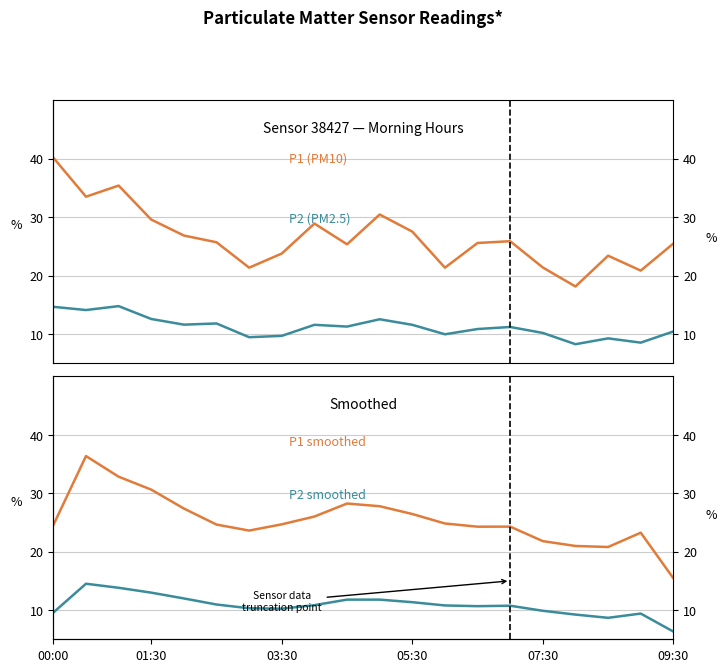

Which series has the widest spread of values?

P1 (PM10)